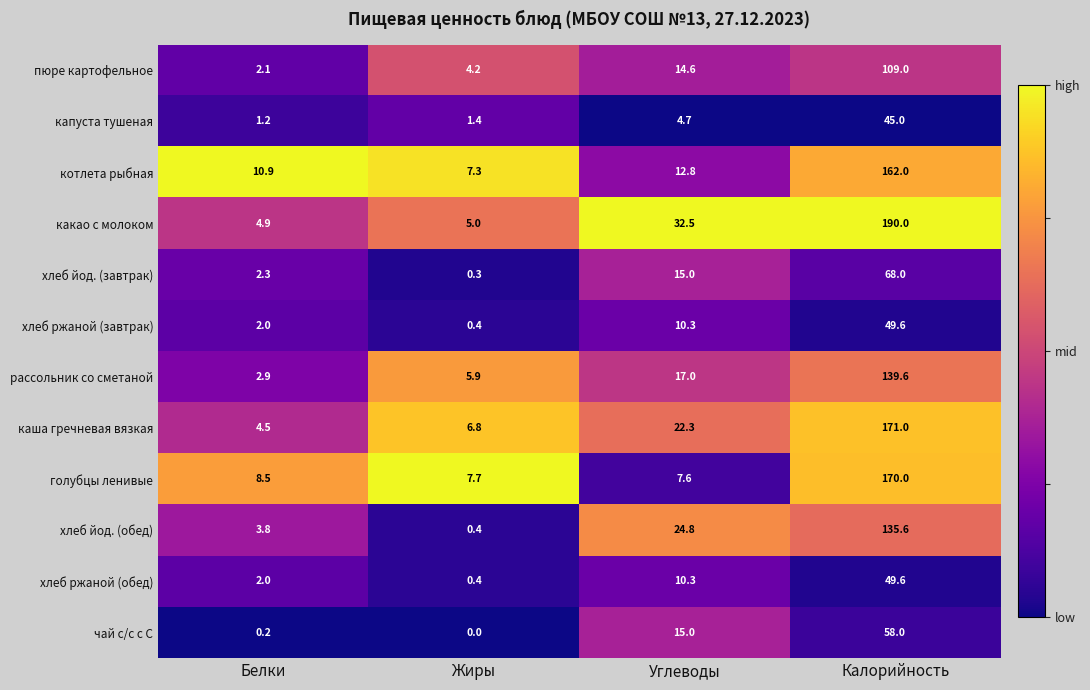

True or false: каша гречневая вязкая has a value of 171.0 at Калорийность.

True